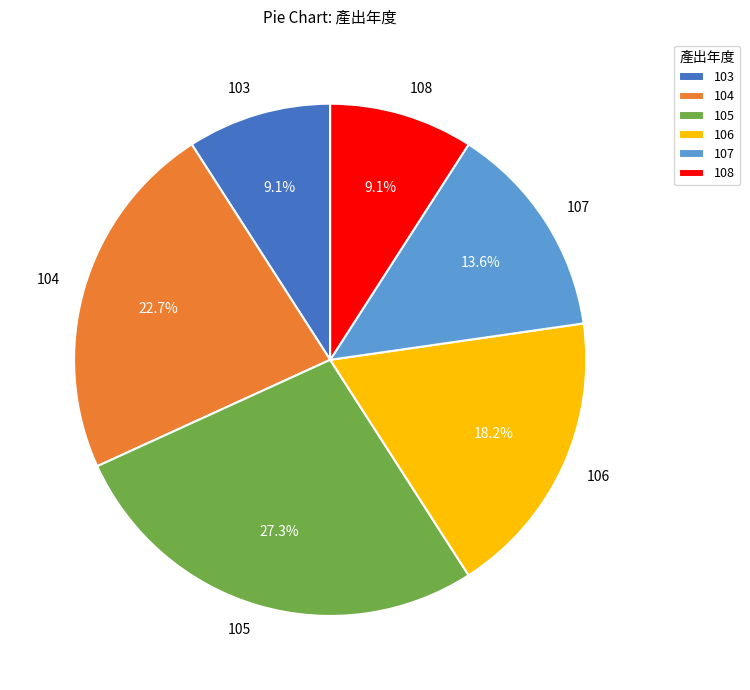

To the nearest percent, what is the difference between the largest and smallest slice percentages?

18%